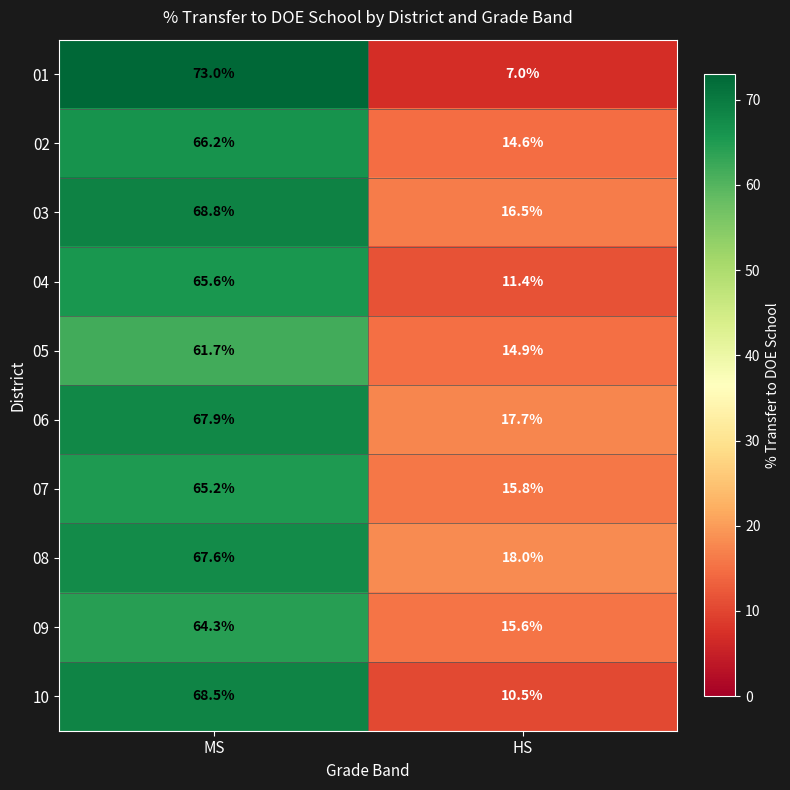

How many series are shown in this chart?

10